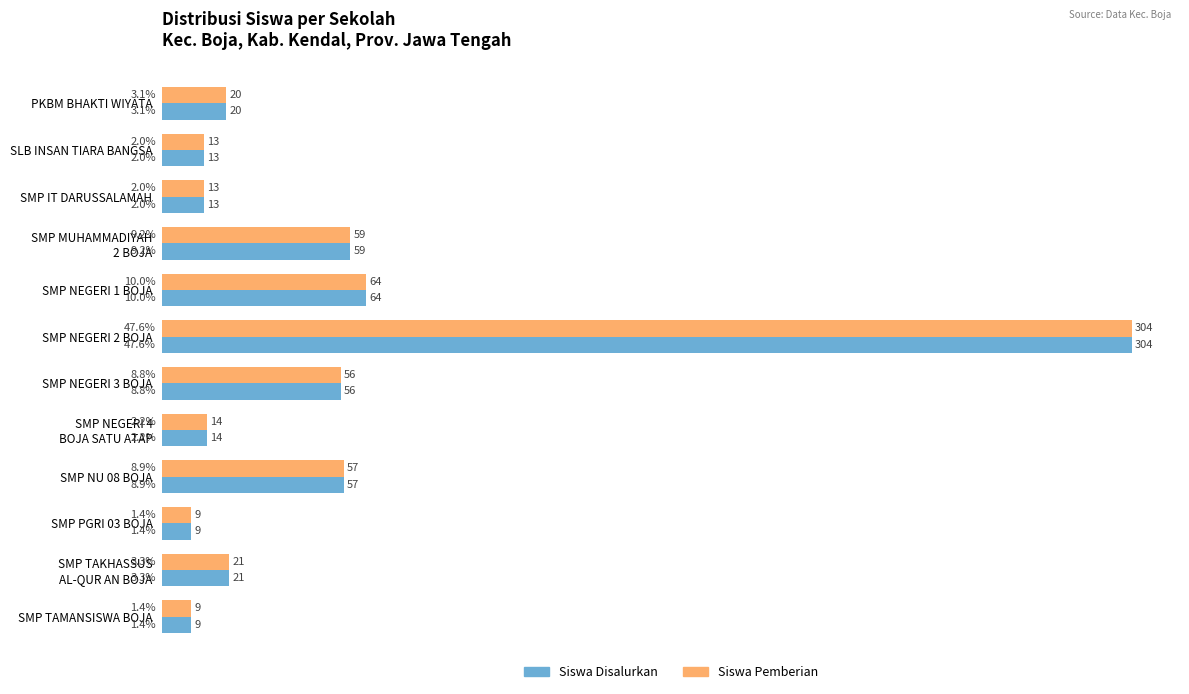

What is the sum of all Siswa Pemberian values?

639